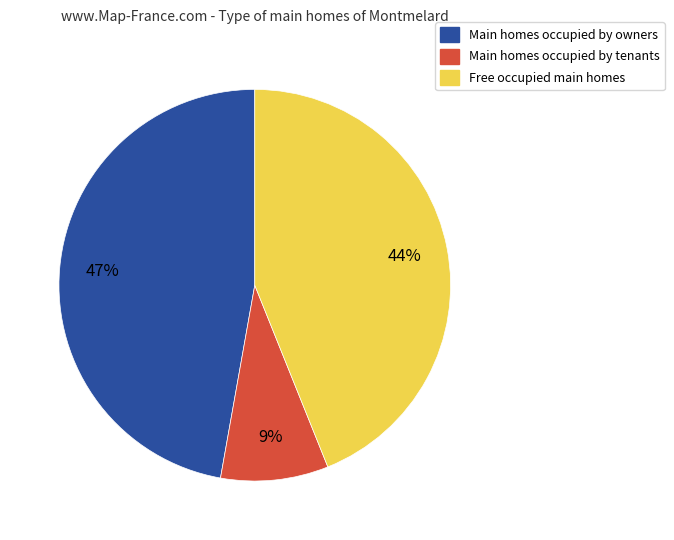

To the nearest percent, what is the average slice percentage?

33%